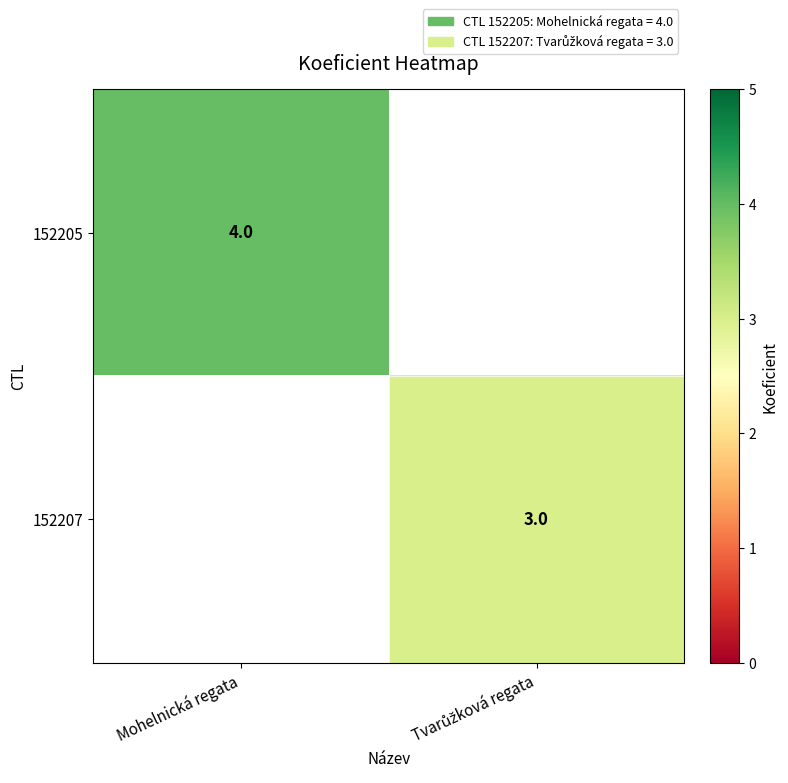

Rank the series by their maximum value, from highest to lowest.

152205, 152207